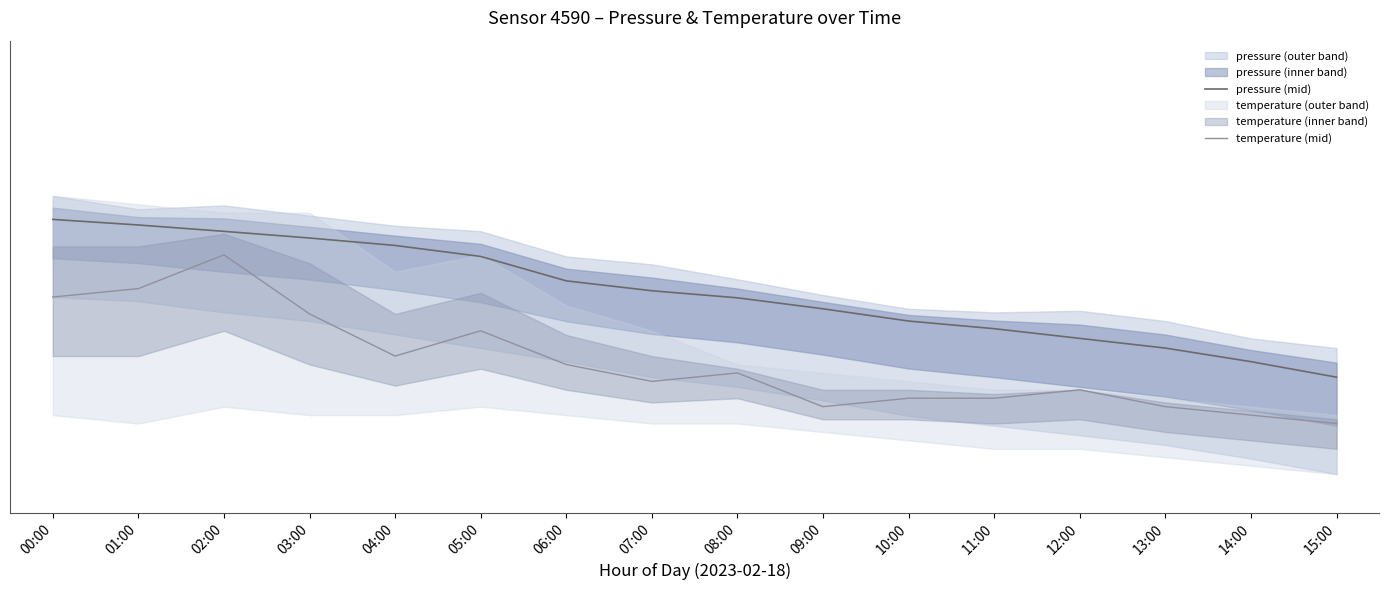

What is the sum of the temperature (mid) values at 01:00 and 10:00?

192634.8